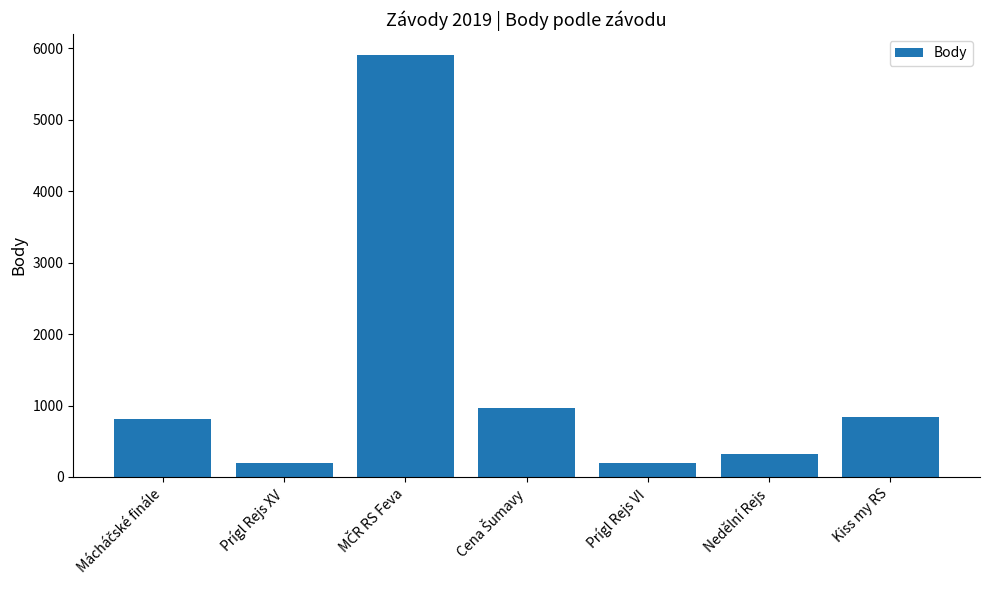

What is the label of the 3rd bar from the right?

Prígl Rejs VI